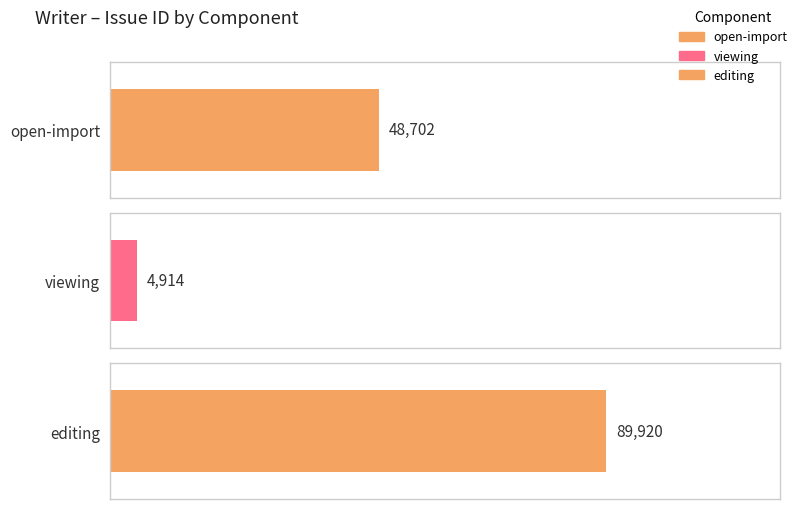

The chart shows a value of 4914 at viewing. True or false?

True